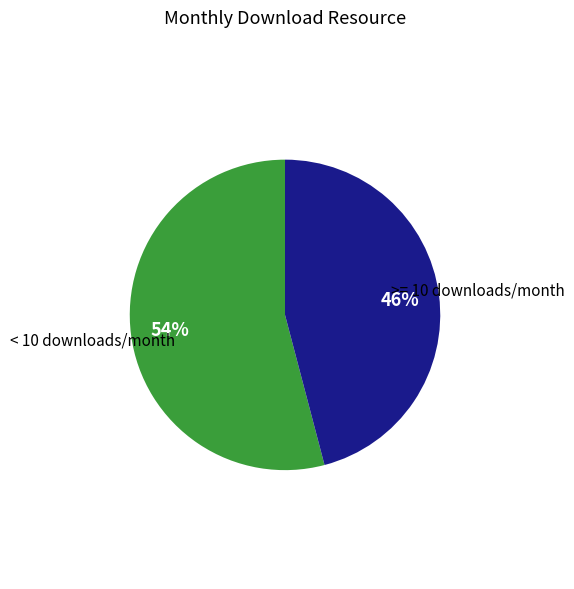

To the nearest percent, what is the difference between the largest and smallest slice percentages?

8%